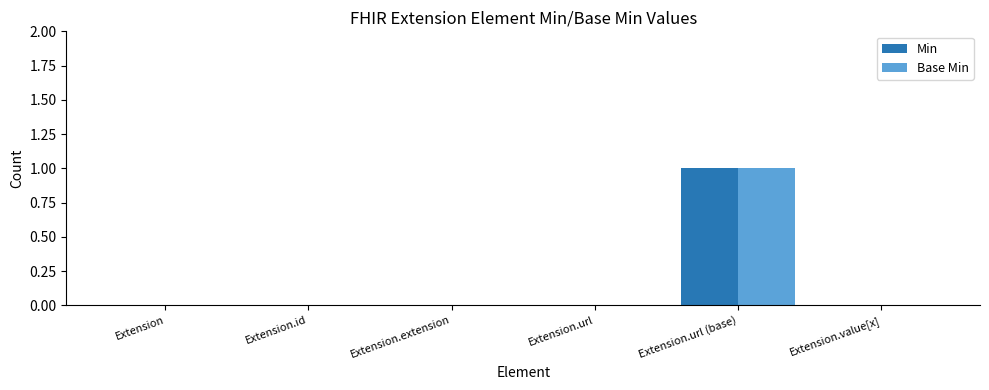

At which category does the chart reach its peak across all series?

Extension.url (base)